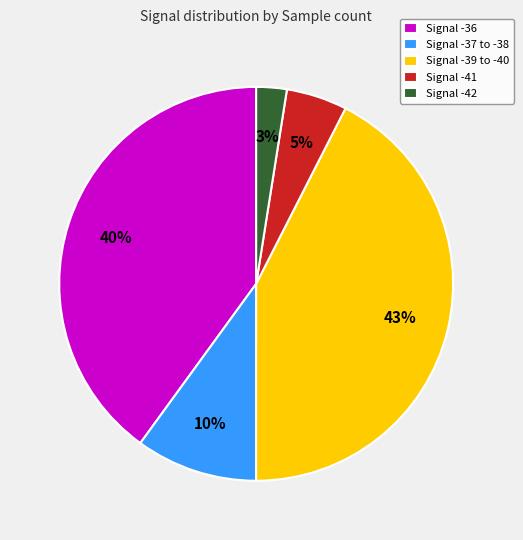

Is there any slice that represents more than half of the pie?

No